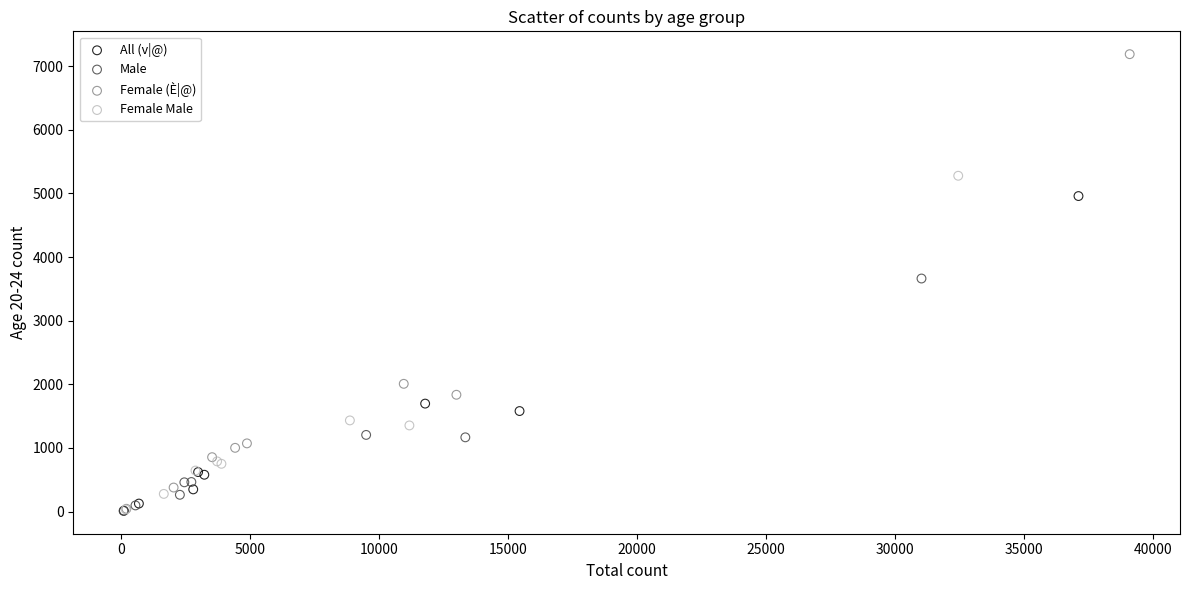

Which series has the largest Y range (max minus min)?

Female (È|@)